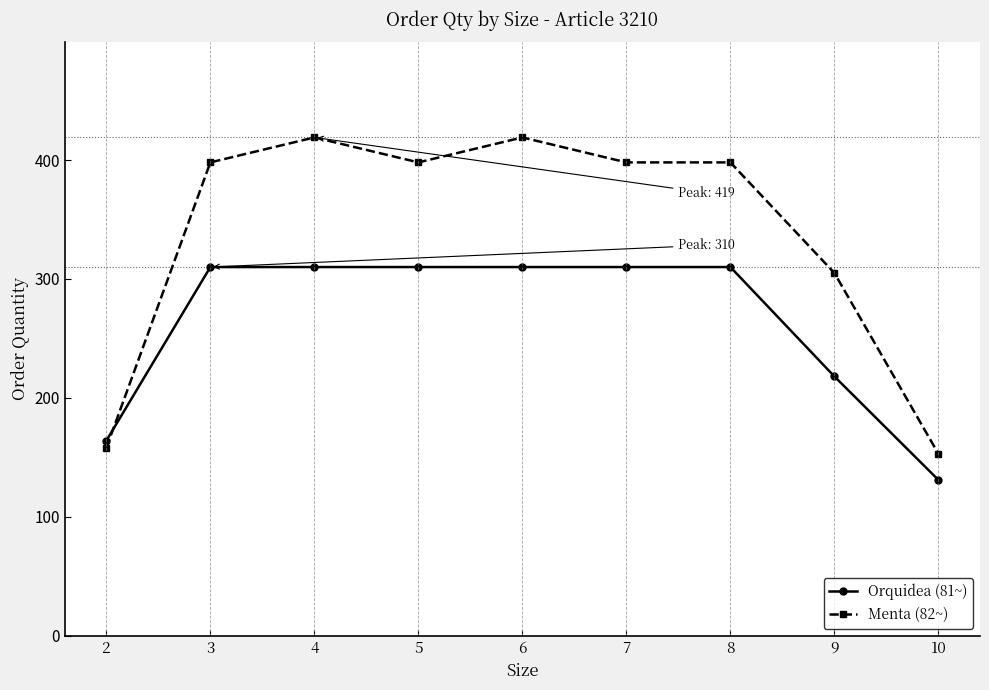

What is the difference between the Menta (82~) values at 3 and 6?

21